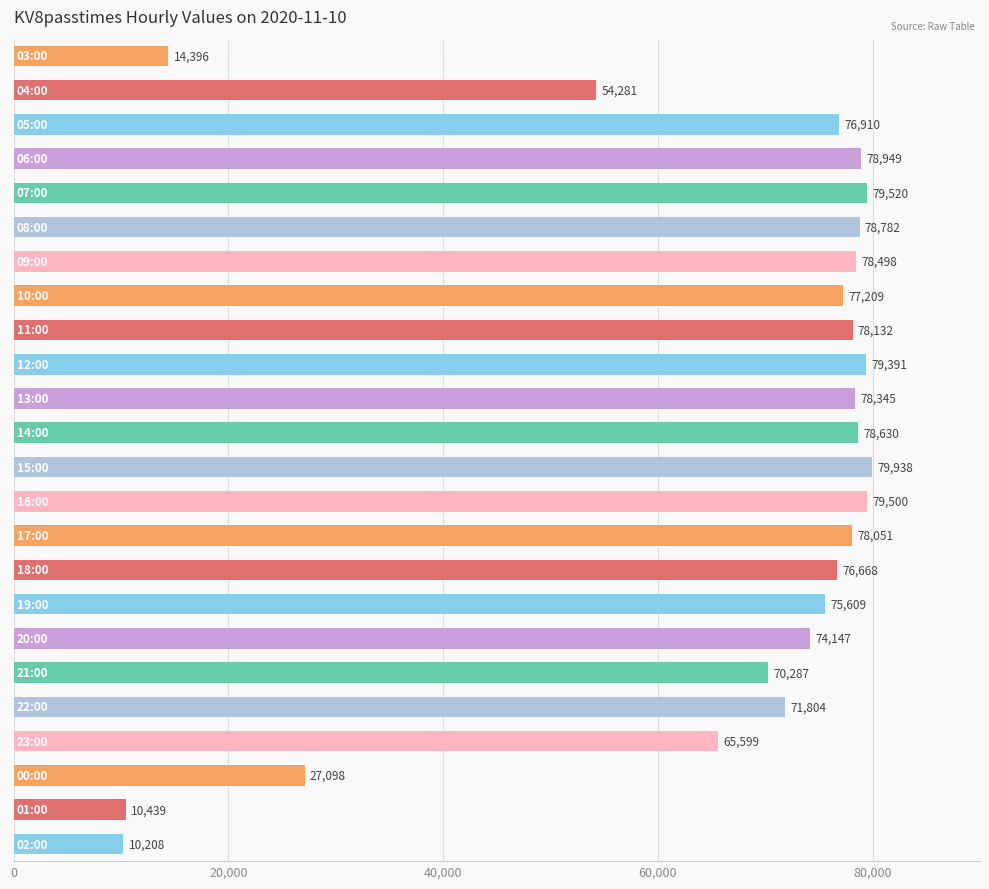

What is the value of the 14th bar from the top?

79500